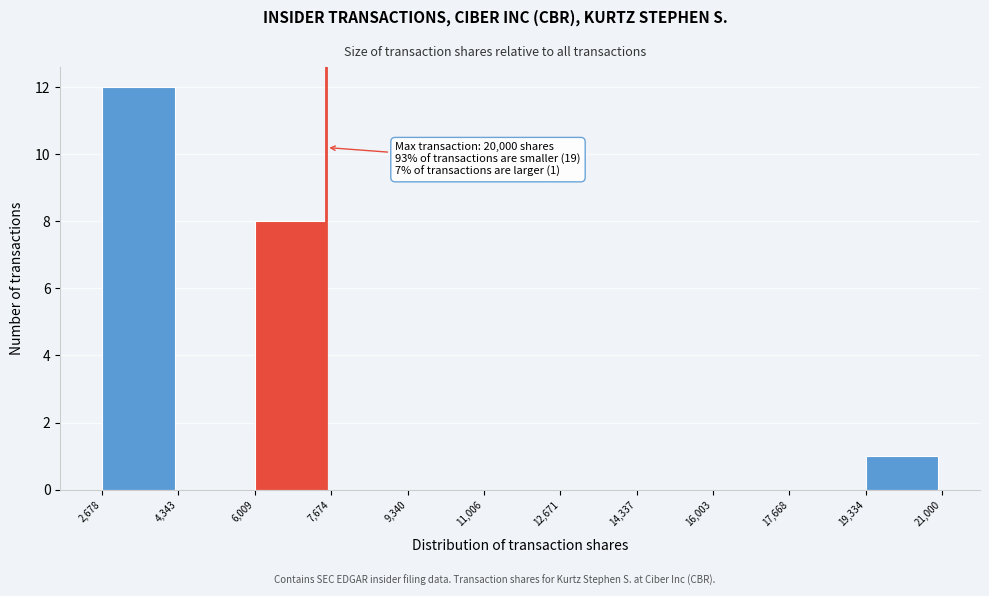

Over which range of the x-axis is the bar tallest?

2,678 to 4,343